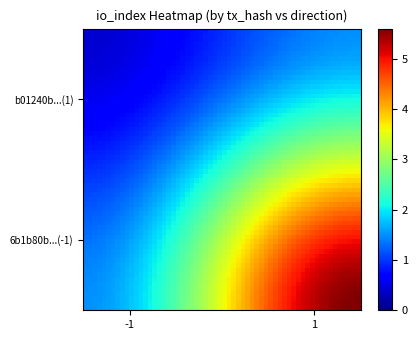

Reading left to right, transcribe all the data shown in this chart.

6b1b80b1c2ad152cb31f06f37bae4f3fe90d8a1: -1	0
b01240b8624c16fcbd36d9cb10799dc8f4e7c51: 1	9